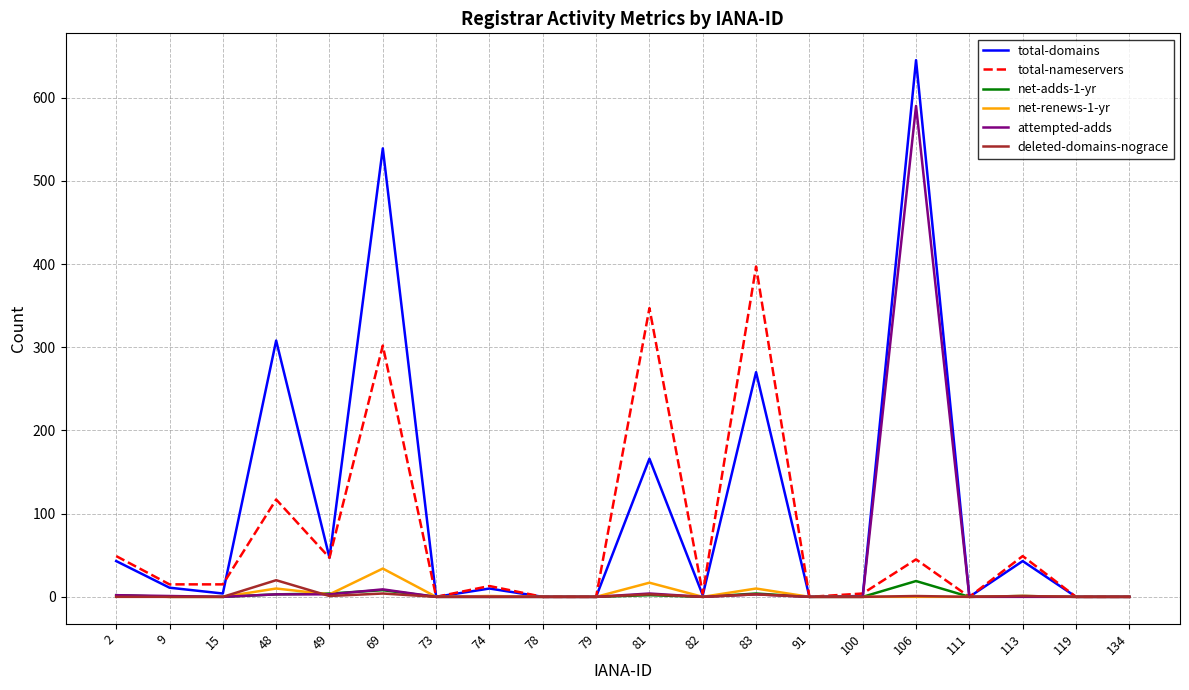

True or false: attempted-adds and total-nameservers cross at least once.

True